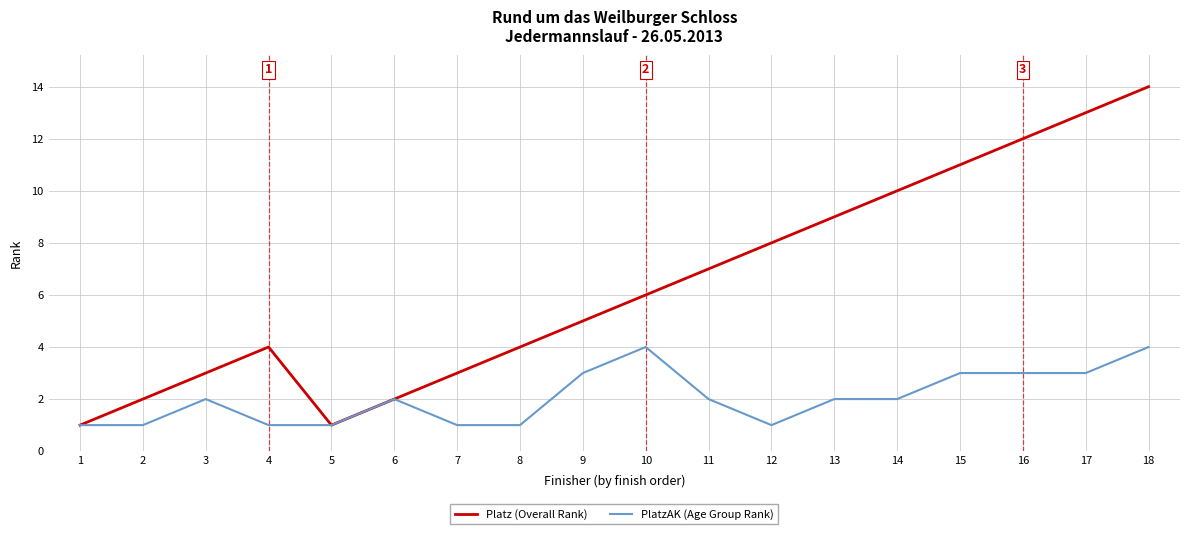

Reading right to left, list all the values displayed in this chart.

Platz (Overall Rank): 14	13	12	11	10	9	8	7	6	5	4	3	2	1	4	3	2	1
PlatzAK (Age Group Rank): 4	3	3	3	2	2	1	2	4	3	1	1	2	1	1	2	1	1